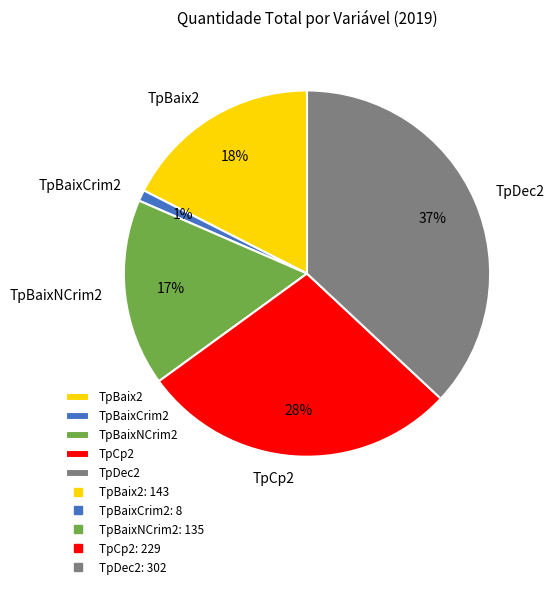

How many segments does this pie chart have?

5